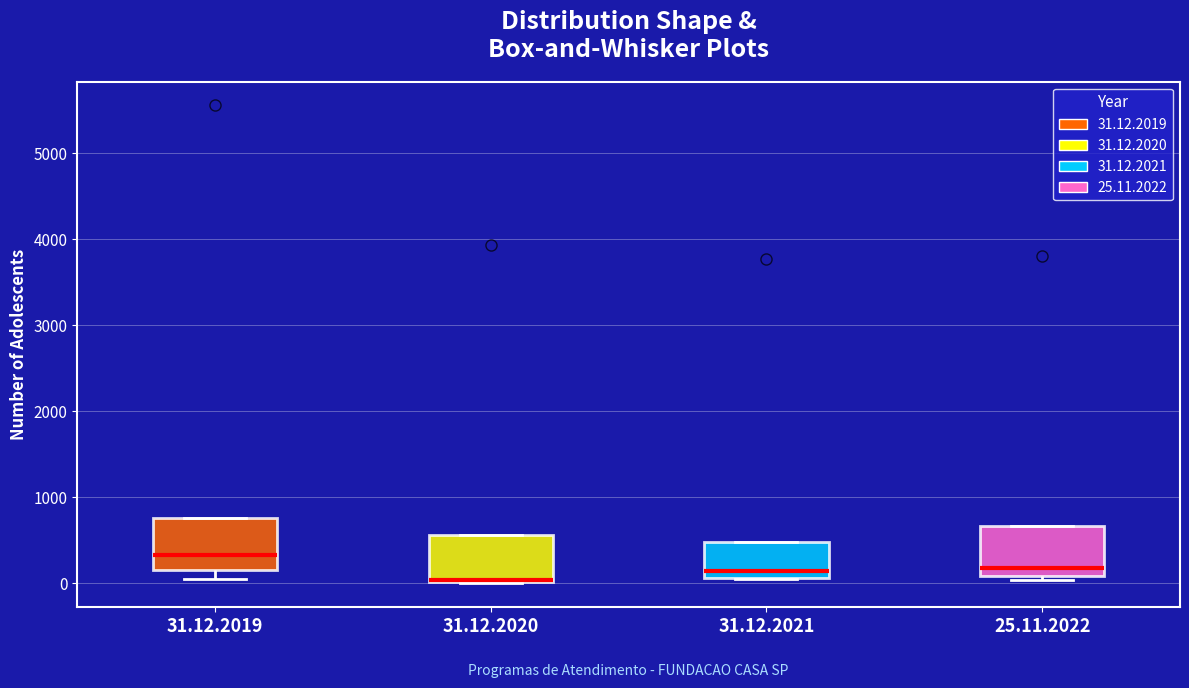

Reading left to right, transcribe this box plot: for each box, give where its median line is, the range the box spans, and where its two whiskers end, as read against the y-axis. The values are not printed on the chart, so give them approximately, as read against the axis.

31.12.2019: median 300, box 100 to 800, whiskers 0 to 800
31.12.2020: median 0 (drawn on the box's lower edge), box 0 to 600, whiskers 0 to 600
31.12.2021: median 100 (just above the box's lower edge), box 100 to 500, whiskers 0 to 500
25.11.2022: median 200, box 100 to 700, whiskers 0 to 700